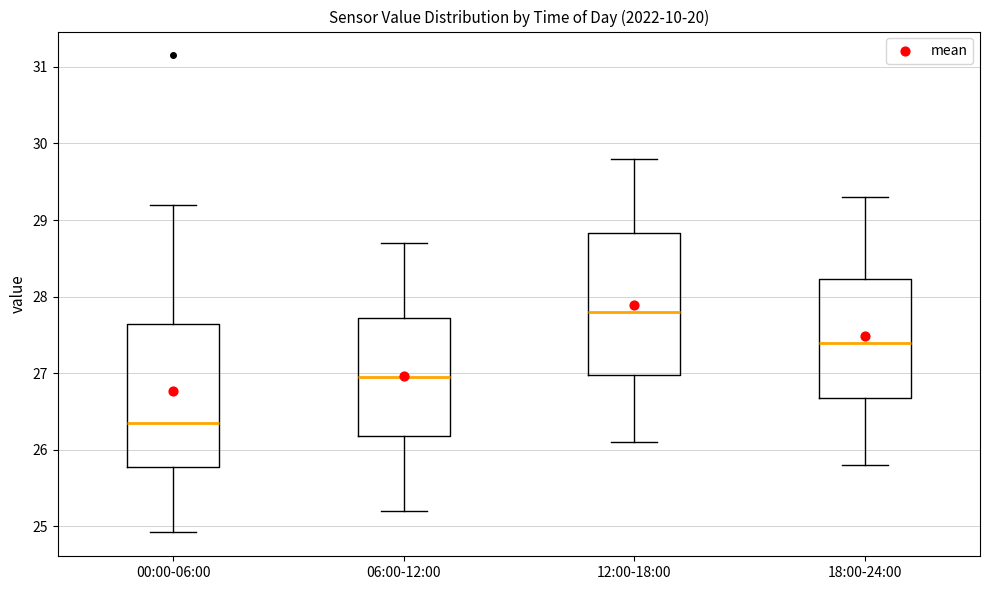

Which box's median line is the highest?

12:00-18:00